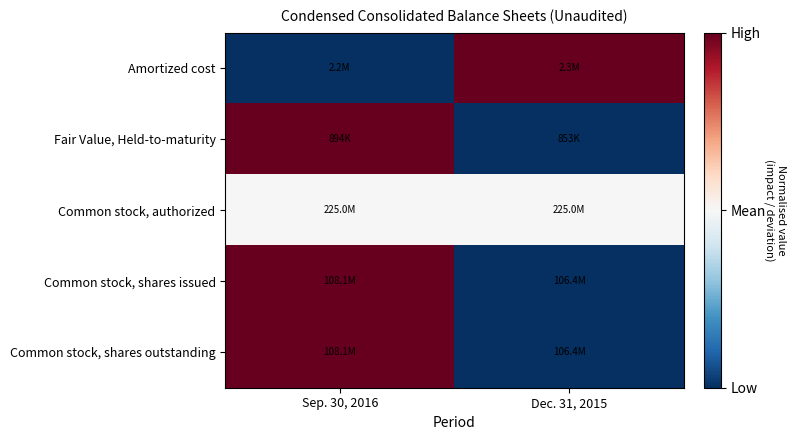

What is the total value across all series at Dec. 31, 2015?

-2